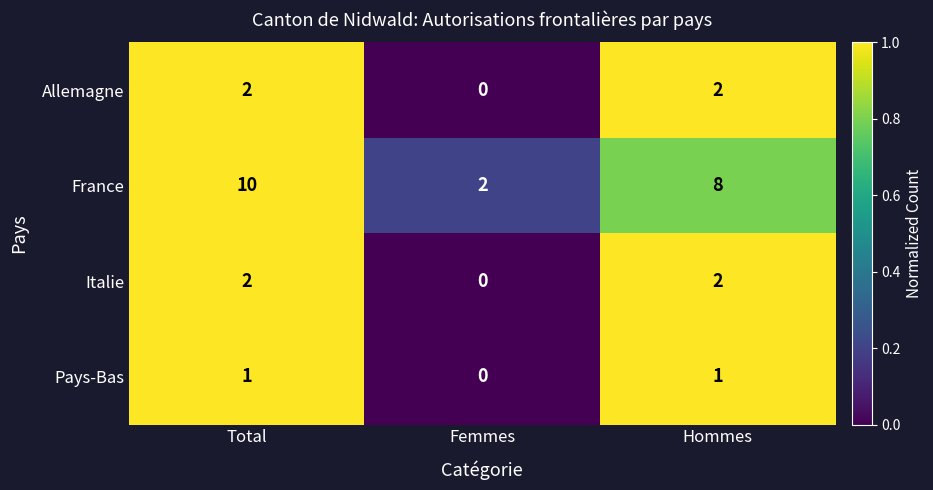

Which series has the largest total across all categories?

France